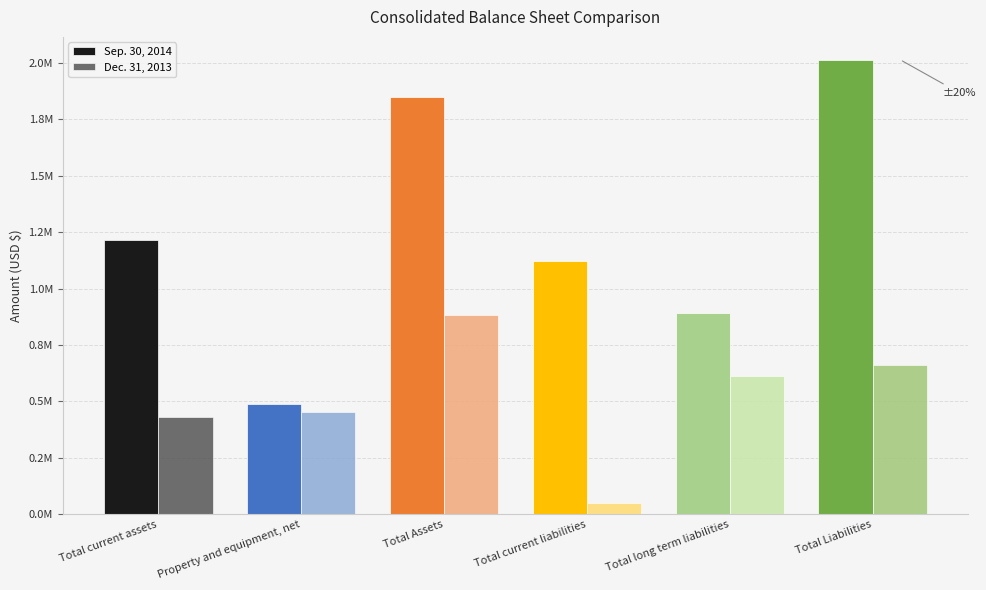

What is the label of the 6th bar from the right?

Total current assets